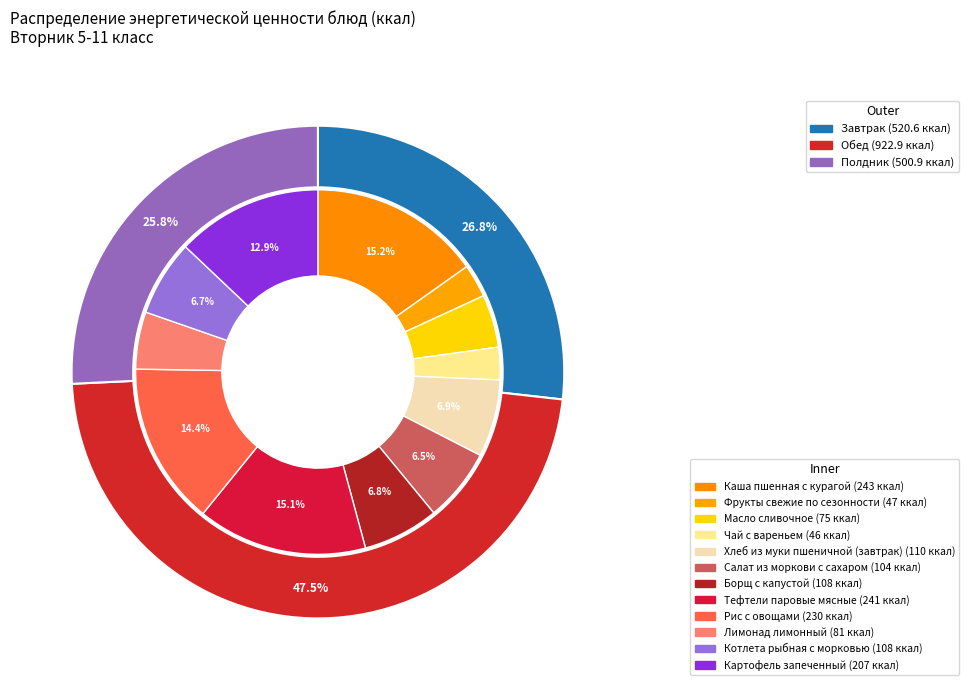

Combined, what portion of the pie is Хлеб из муки пшеничной (завтрак) and Котлета рыбная с морковью?

13.6%